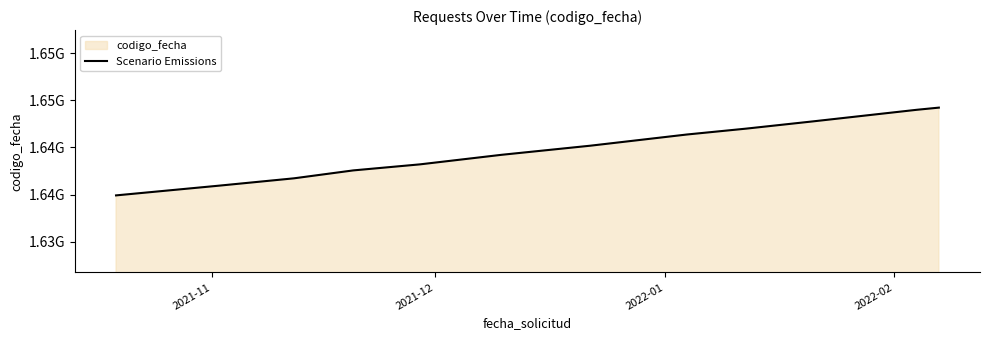

Does the chart have visible grid lines?

No